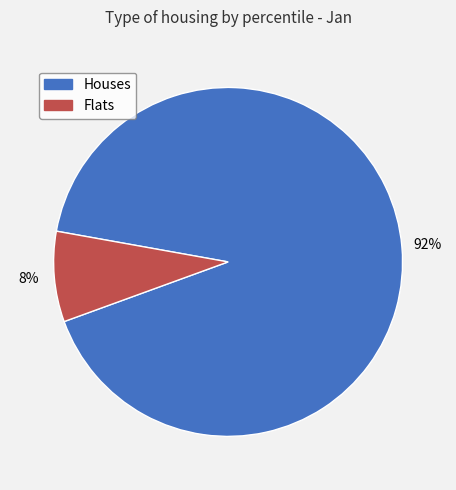

Is there any slice that represents more than half of the pie?

Yes